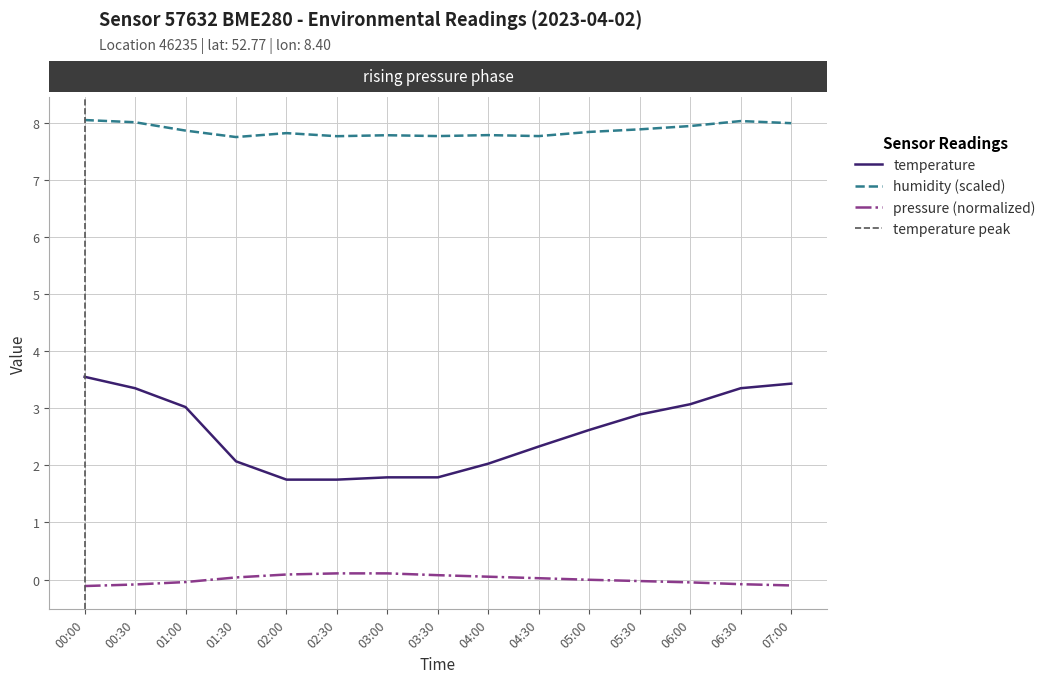

What is the difference between the humidity values at 06:30 and 04:30?

0.3